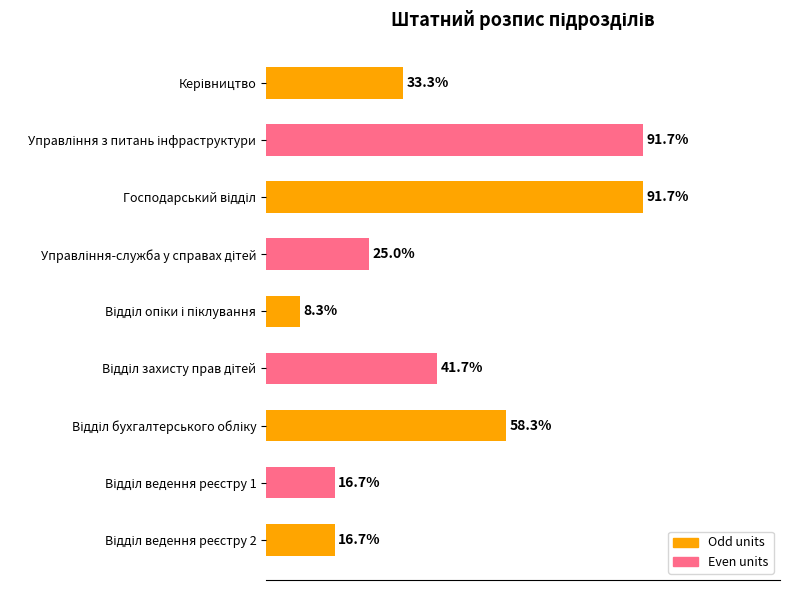

Are the bars horizontal?

Yes